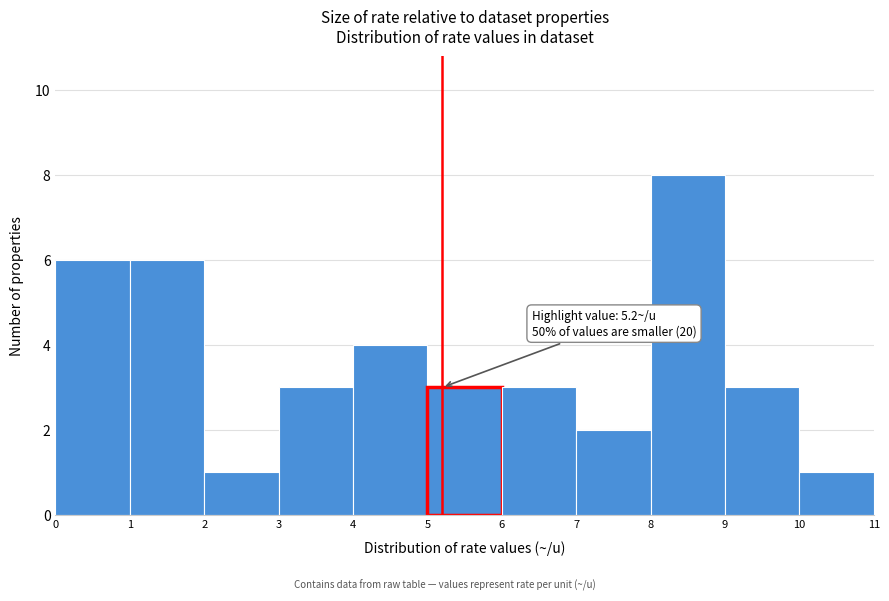

Over which range of the x-axis is the bar tallest?

8 to 9